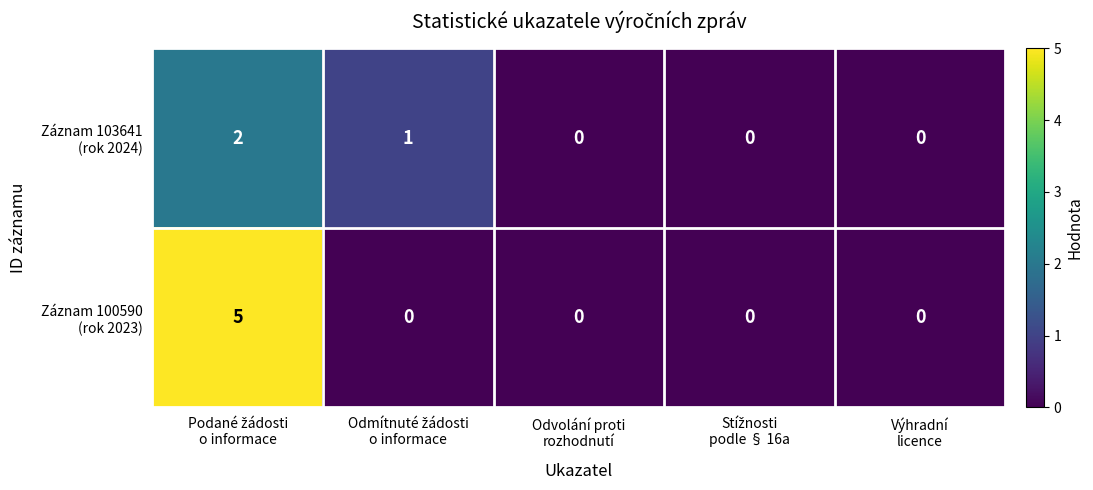

What is the greatest value displayed?

5